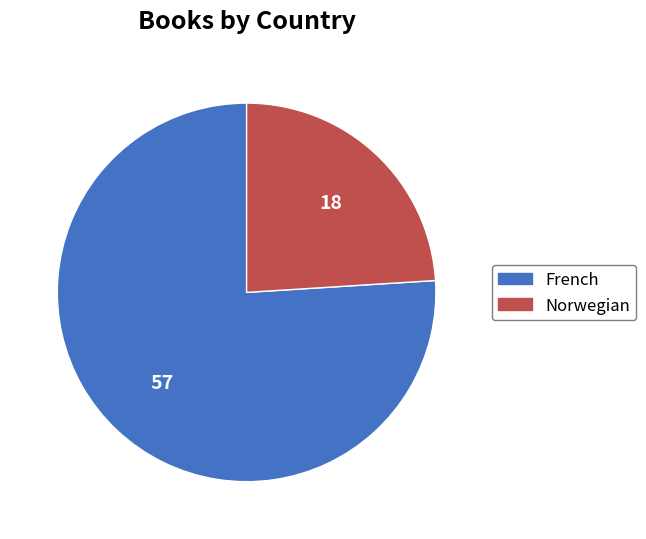

Which slice is the smallest?

Norwegian